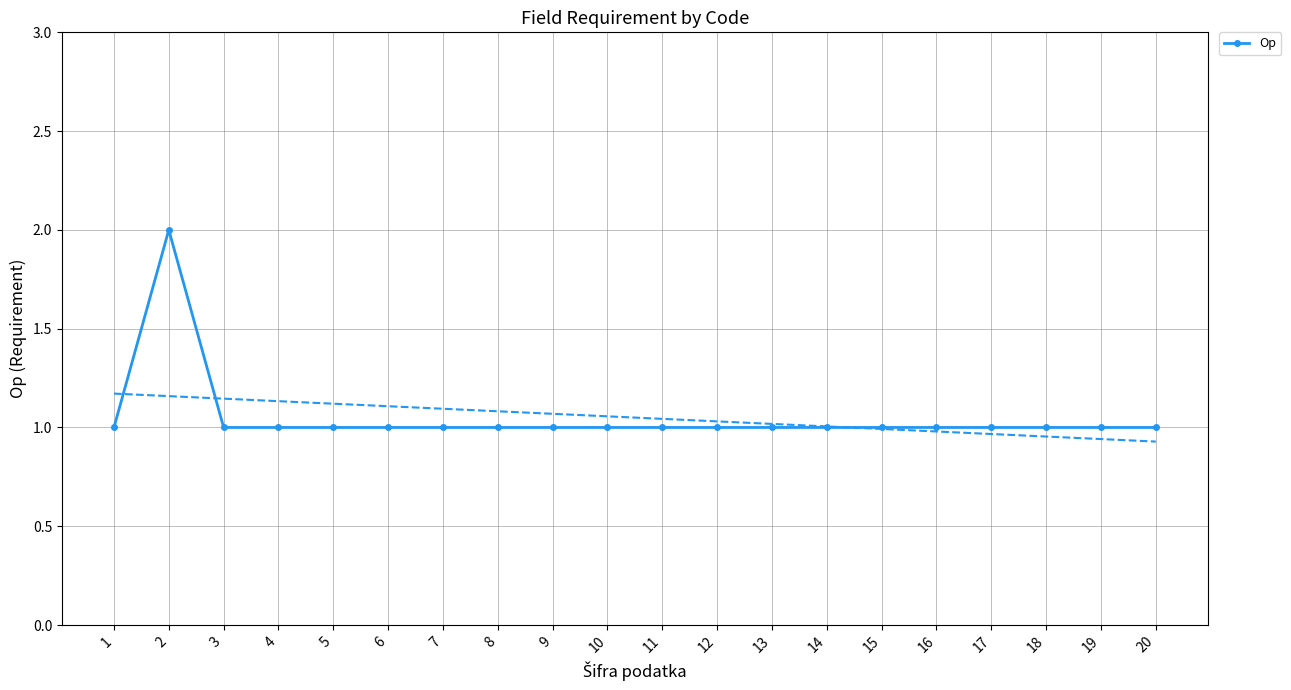

Reading right to left, what are all the values shown in this chart?

20=1	19=1	18=1	17=1	16=1	15=1	14=1	13=1	12=1	11=1	10=1	9=1	8=1	7=1	6=1	5=1	4=1	3=1	2=2	1=1